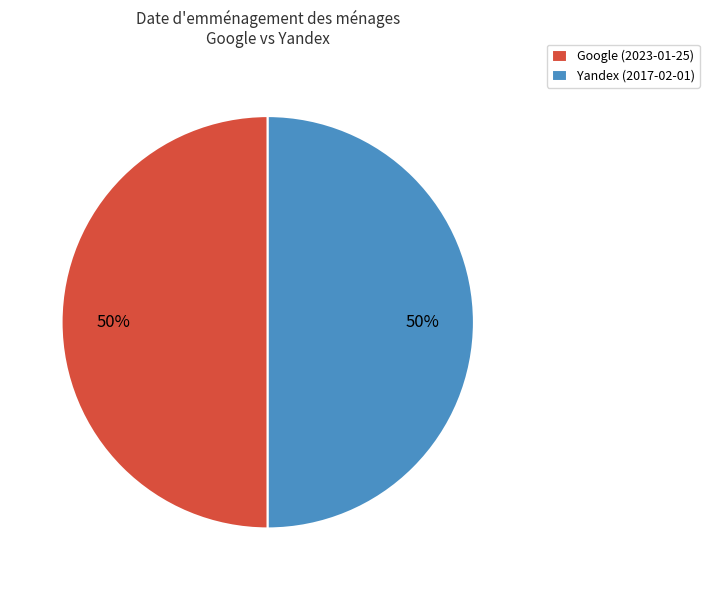

The Yandex (2017-02-01) slice represents 50% of the pie. True or false?

True